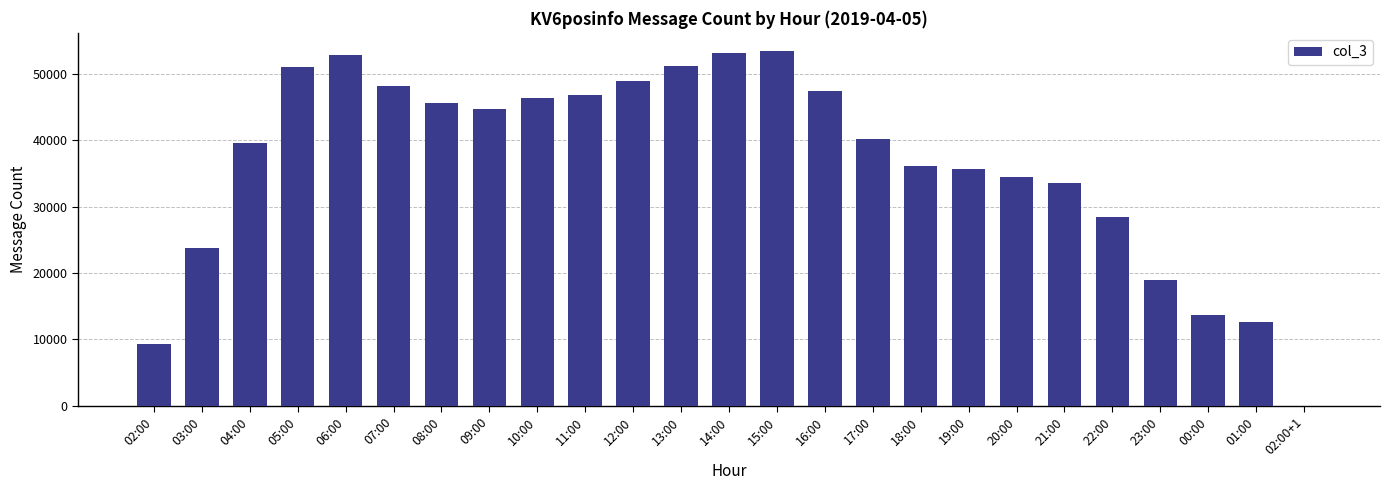

What is the change in value from 15:00 to 18:00?

-17312